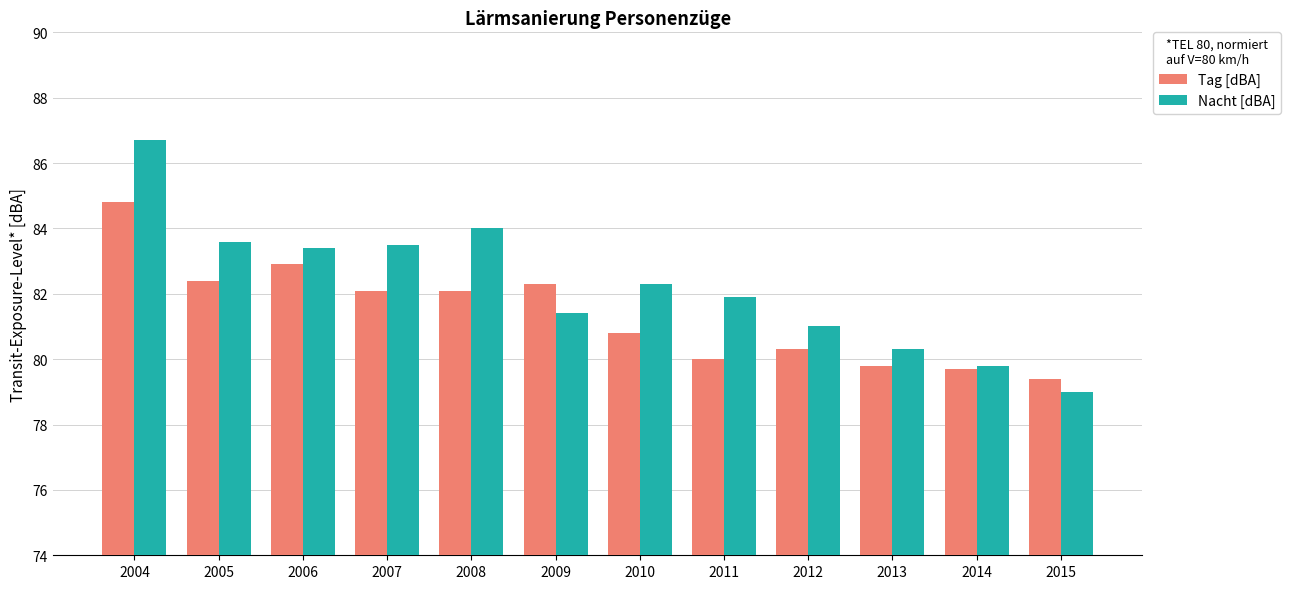

Reading left to right, what are all the values shown in this chart?

Tag [dBA]: 84.8	82.4	82.9	82.1	82.1	82.3	80.8	80.0	80.3	79.8	79.7	79.4
Nacht [dBA]: 86.7	83.6	83.4	83.5	84.0	81.4	82.3	81.9	81.0	80.3	79.8	79.0